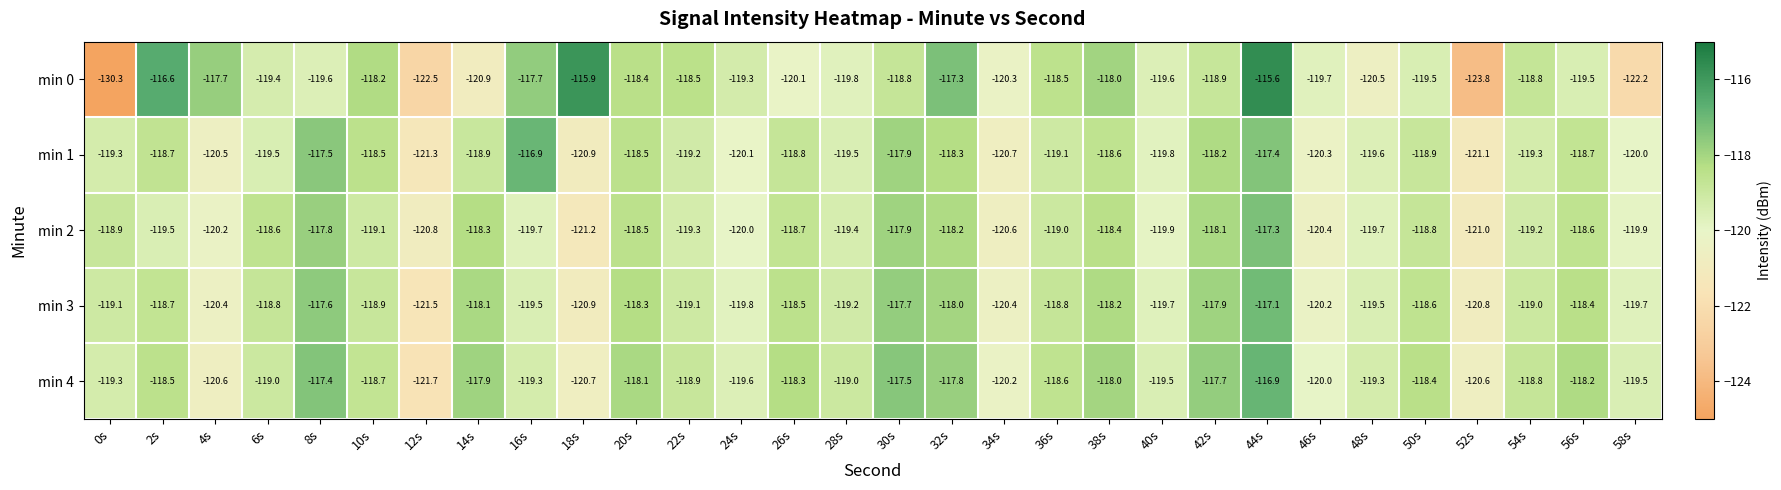

At which category is the sum across all series the highest?

44s